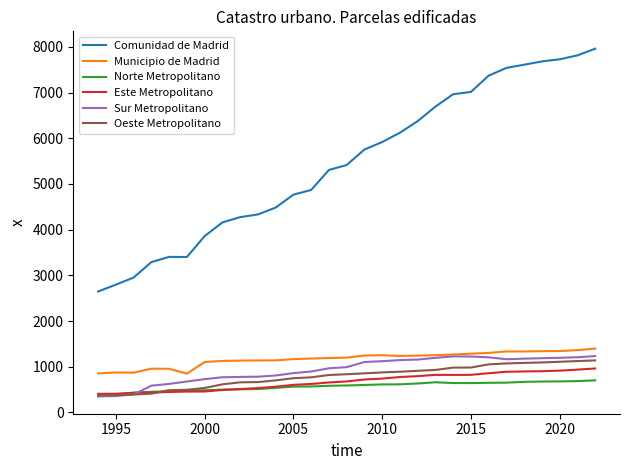

Which series has the largest total across all categories?

Comunidad de Madrid